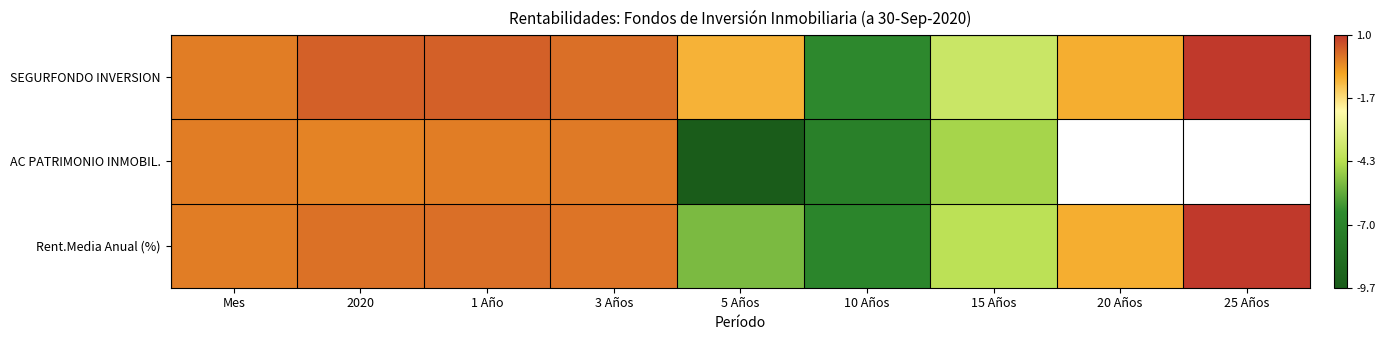

How many values in the AC PATRIMONIO INMOBIL. series exceed 0?

1